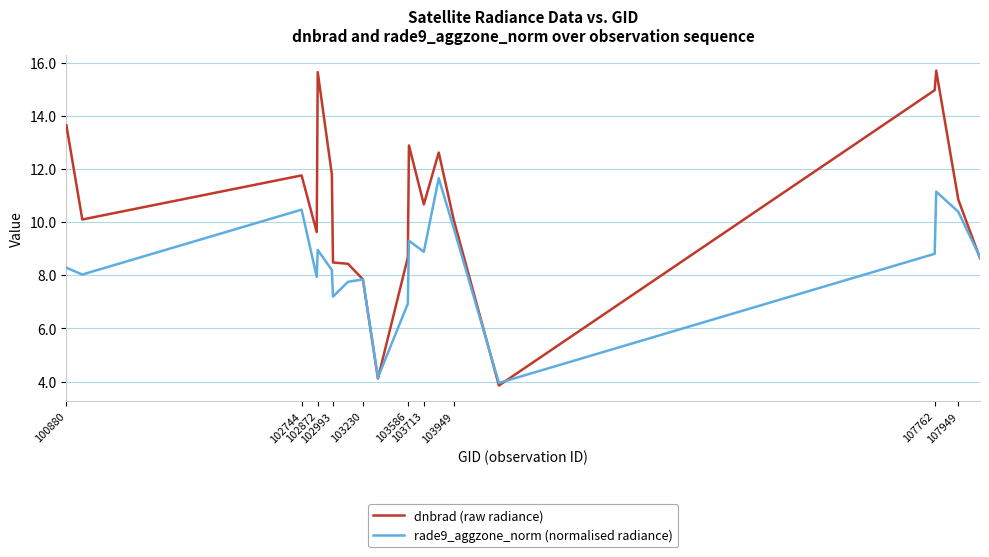

Which series has the largest range (max minus min)?

dnbrad (raw radiance)